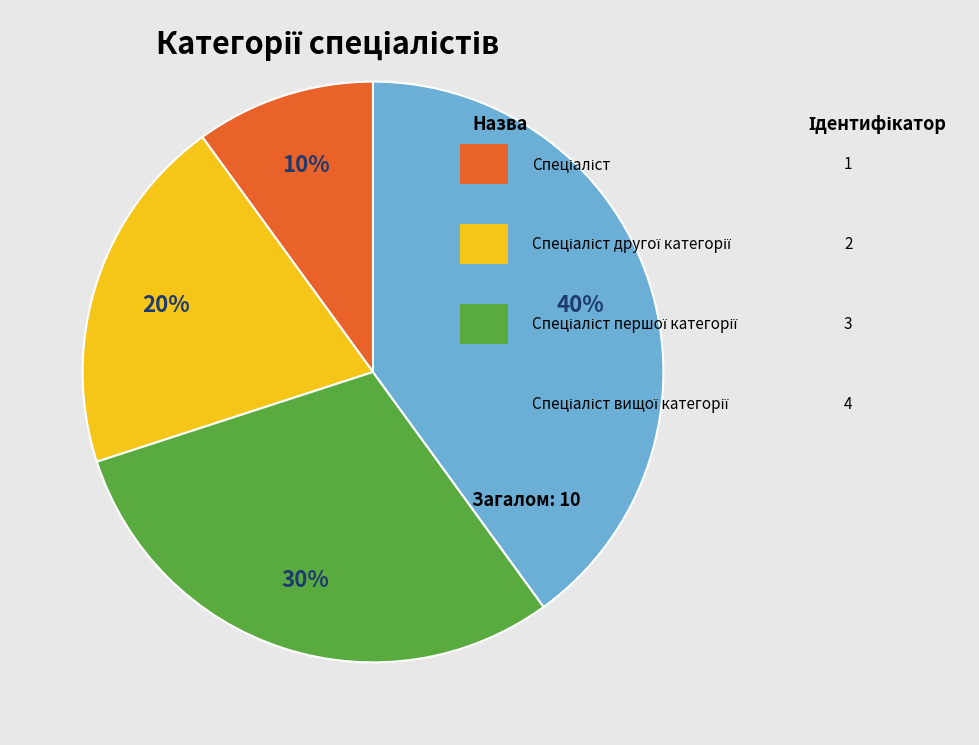

To the nearest percent, what is the average slice percentage?

25%